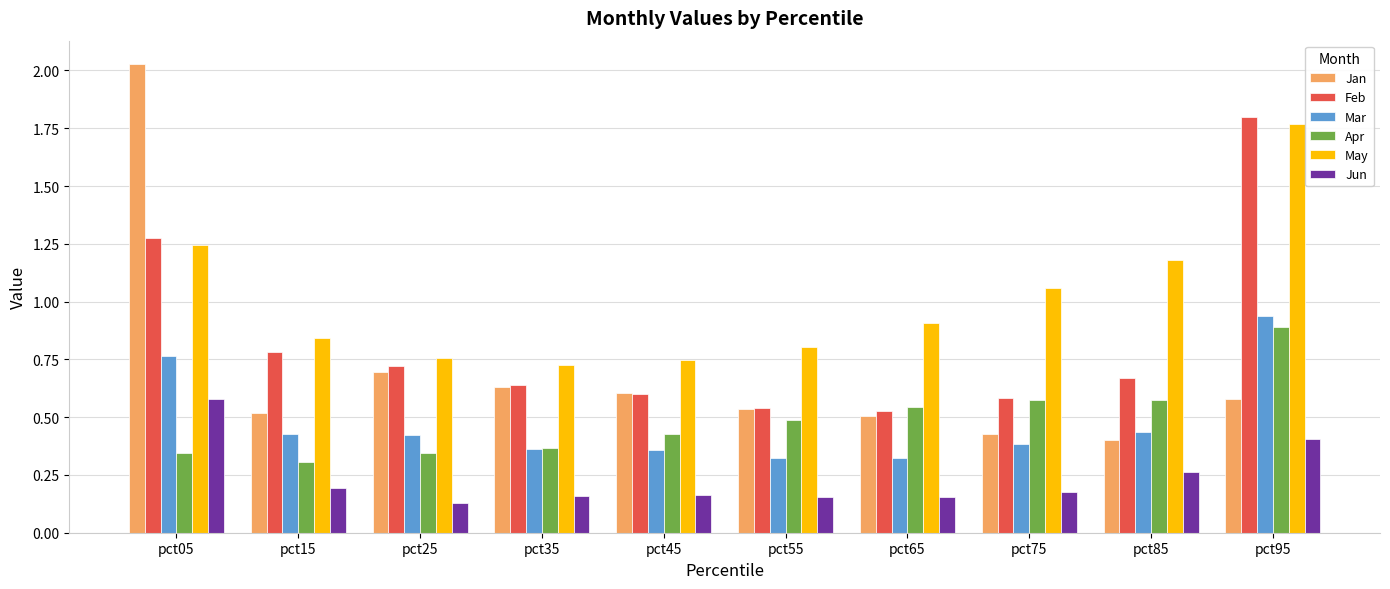

List the series in order of their peak value, lowest first.

Jun, Apr, Mar, May, Feb, Jan